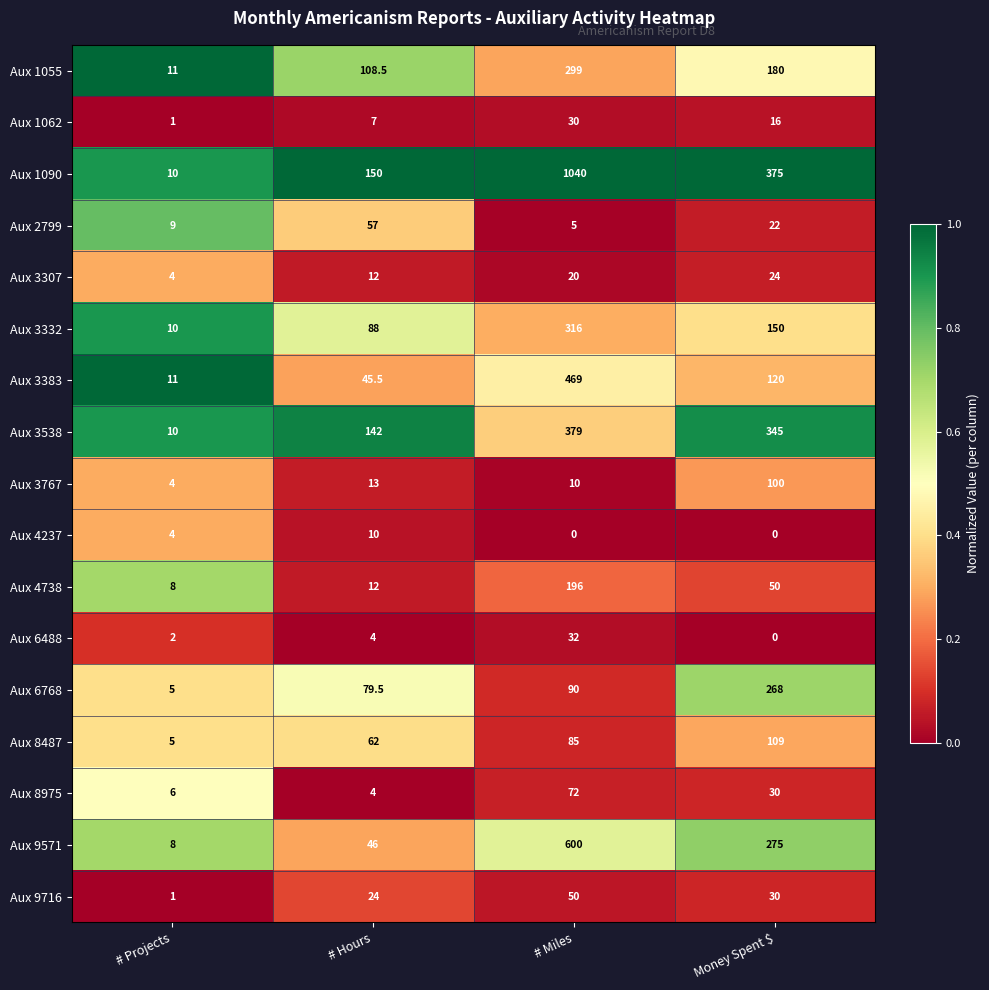

What is the sum of the Aux 9716 values at # Hours and # Miles?

74.0